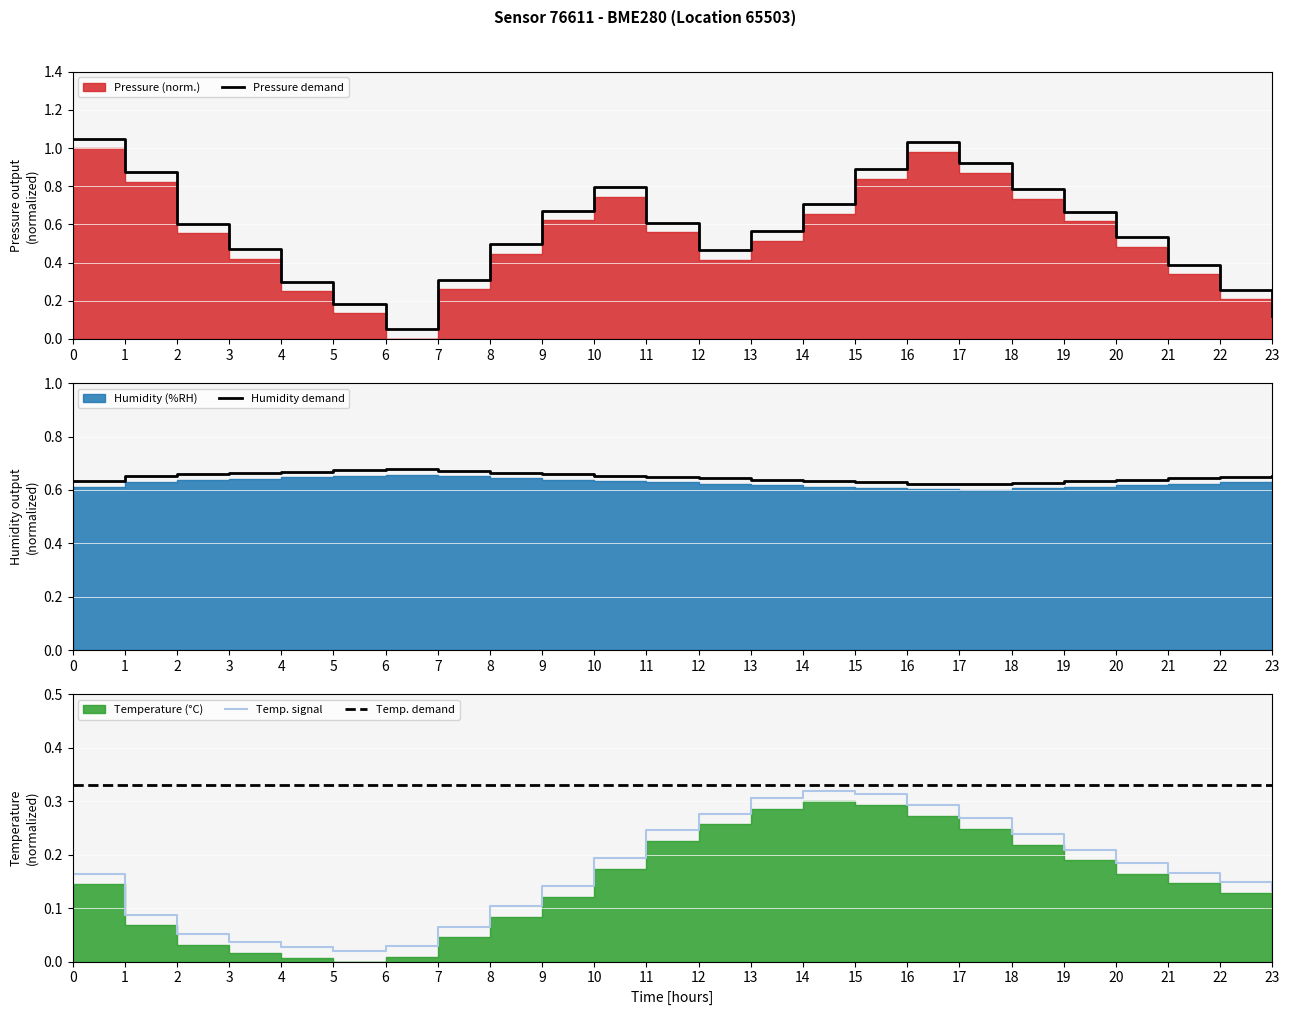

Which series ends up on top after the final intersection of Pressure demand and Temp. demand?

Temp. demand